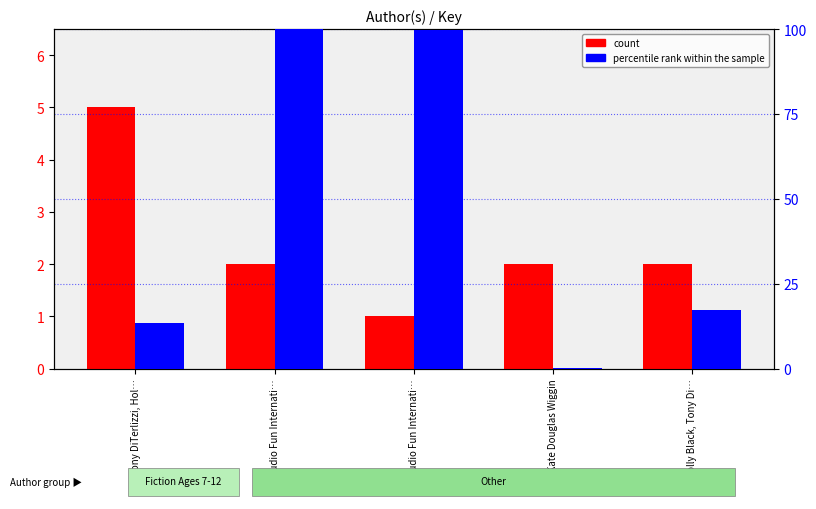

The value of count at Holly Black, Tony Di… is 2.0. True or false?

True